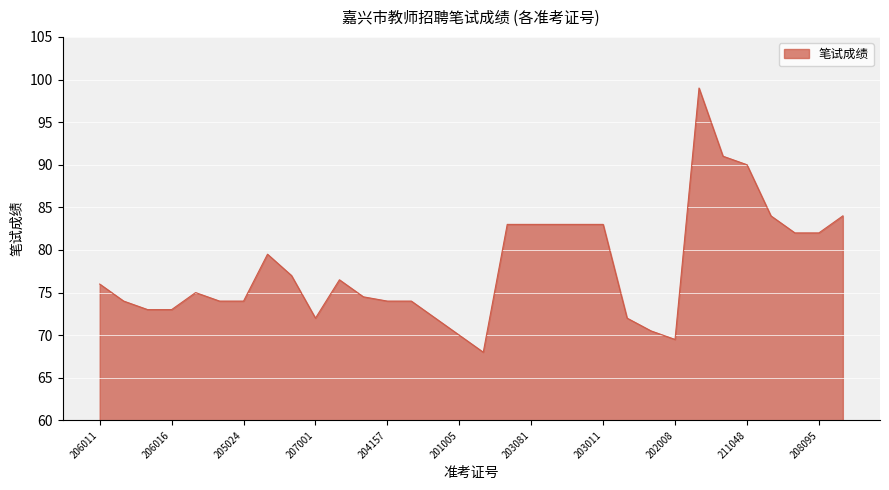

How many lines are shown in the chart?

1